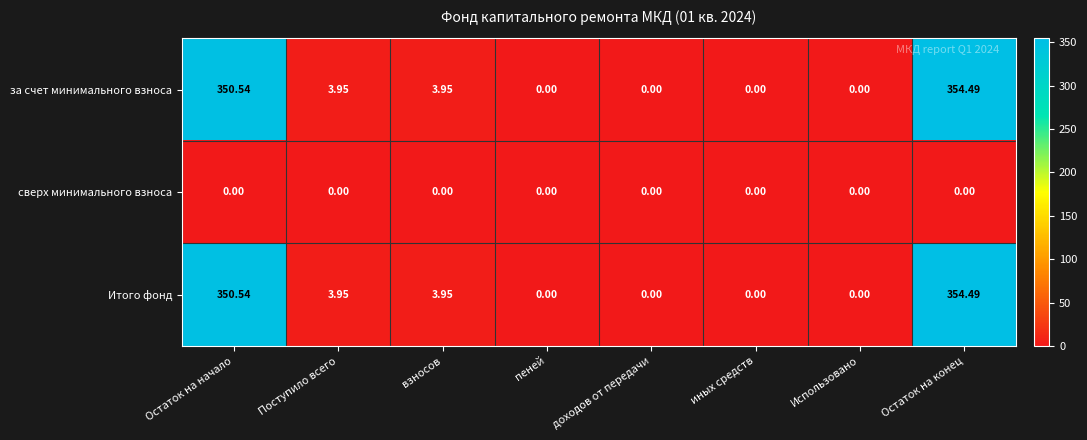

Which category has the highest value across all series?

Остаток на конец